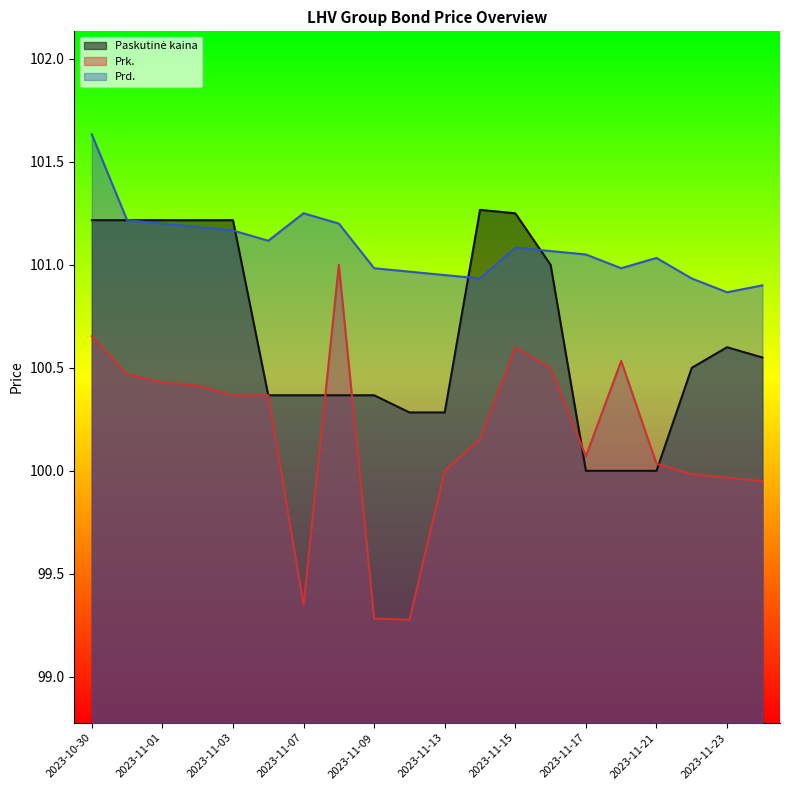

Which category has the highest value across all series?

2023-10-30